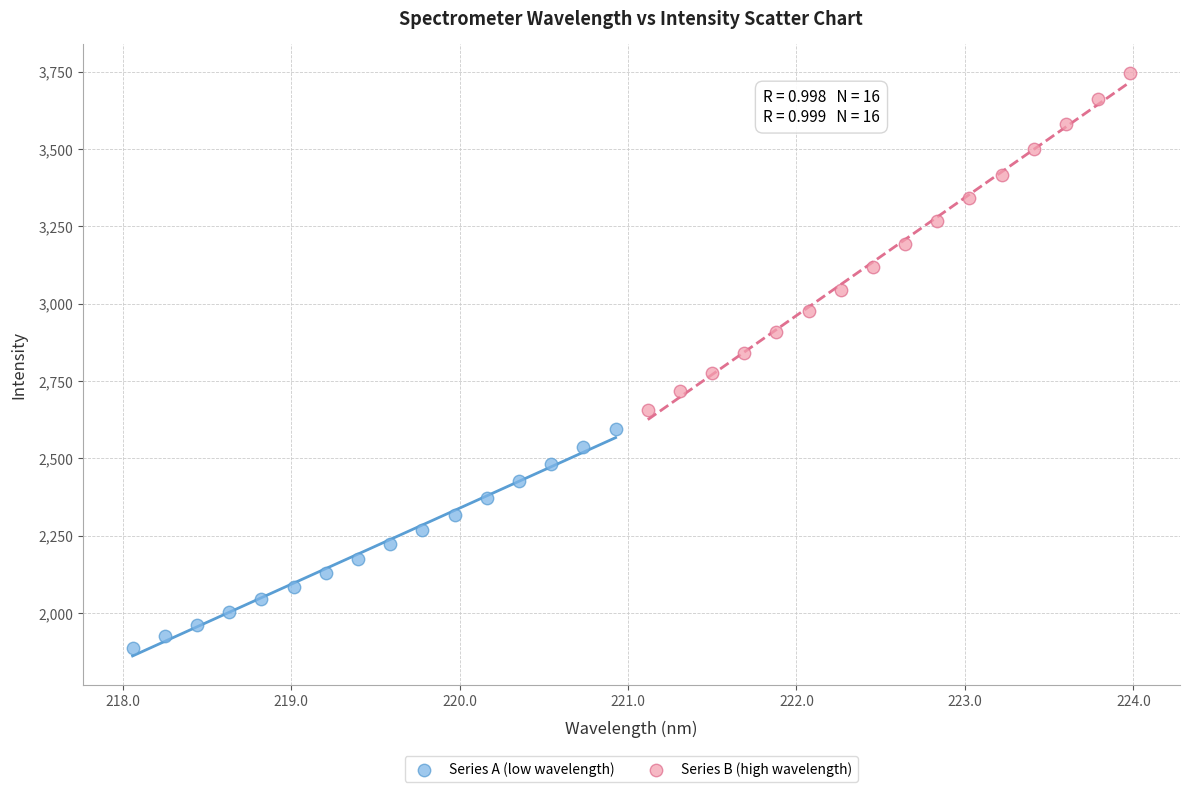

Which series contains the highest Y value?

Series B (high wavelength)